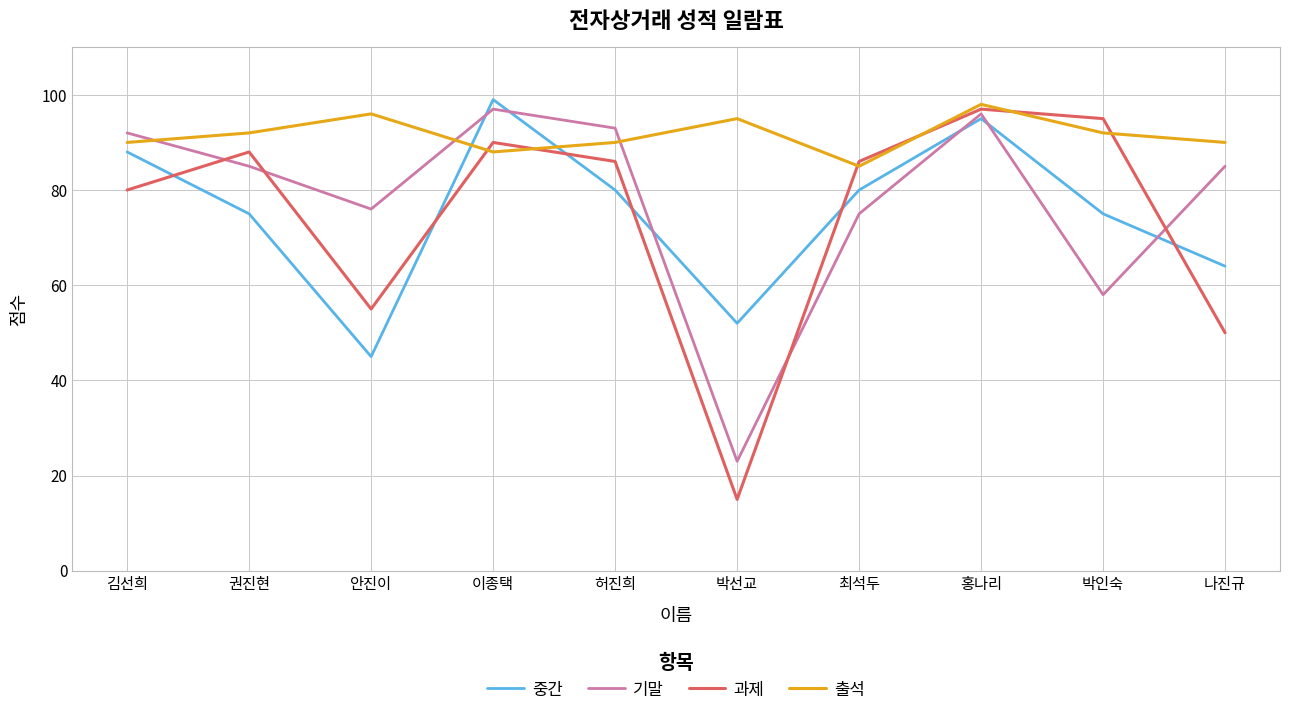

What is the difference between the 중간 values at 안진이 and 박인숙?

30